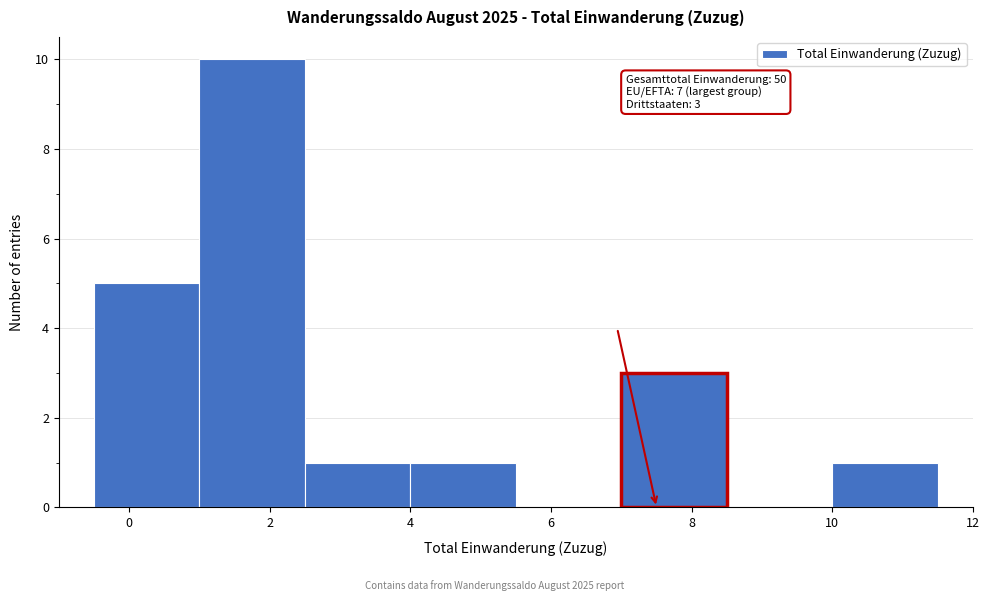

Which range on the x-axis has the tallest bar?

1.0 to 2.5